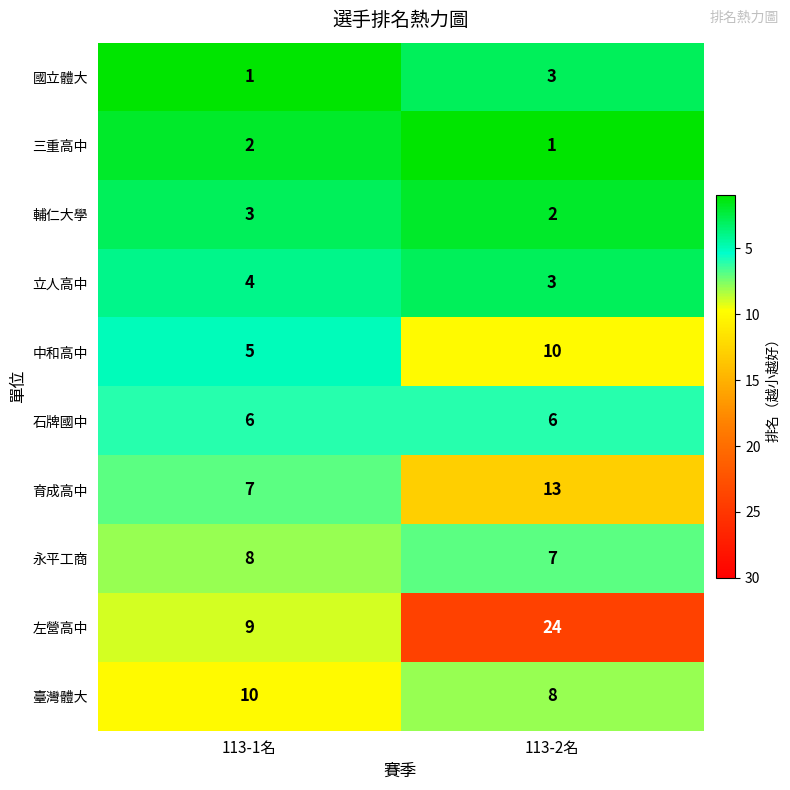

The 立人高中 series shows 1 at 113-2名. True or false?

False